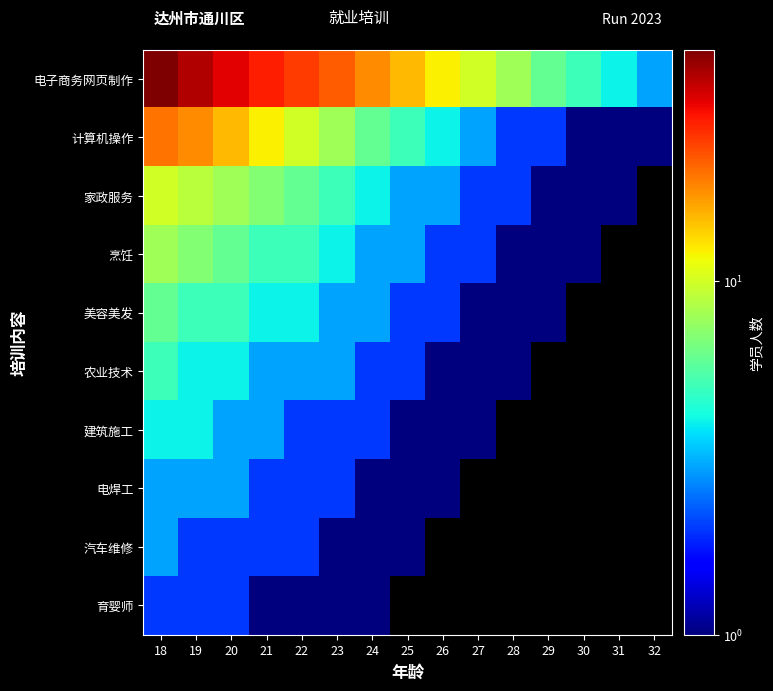

How many distinct data groups are displayed?

10